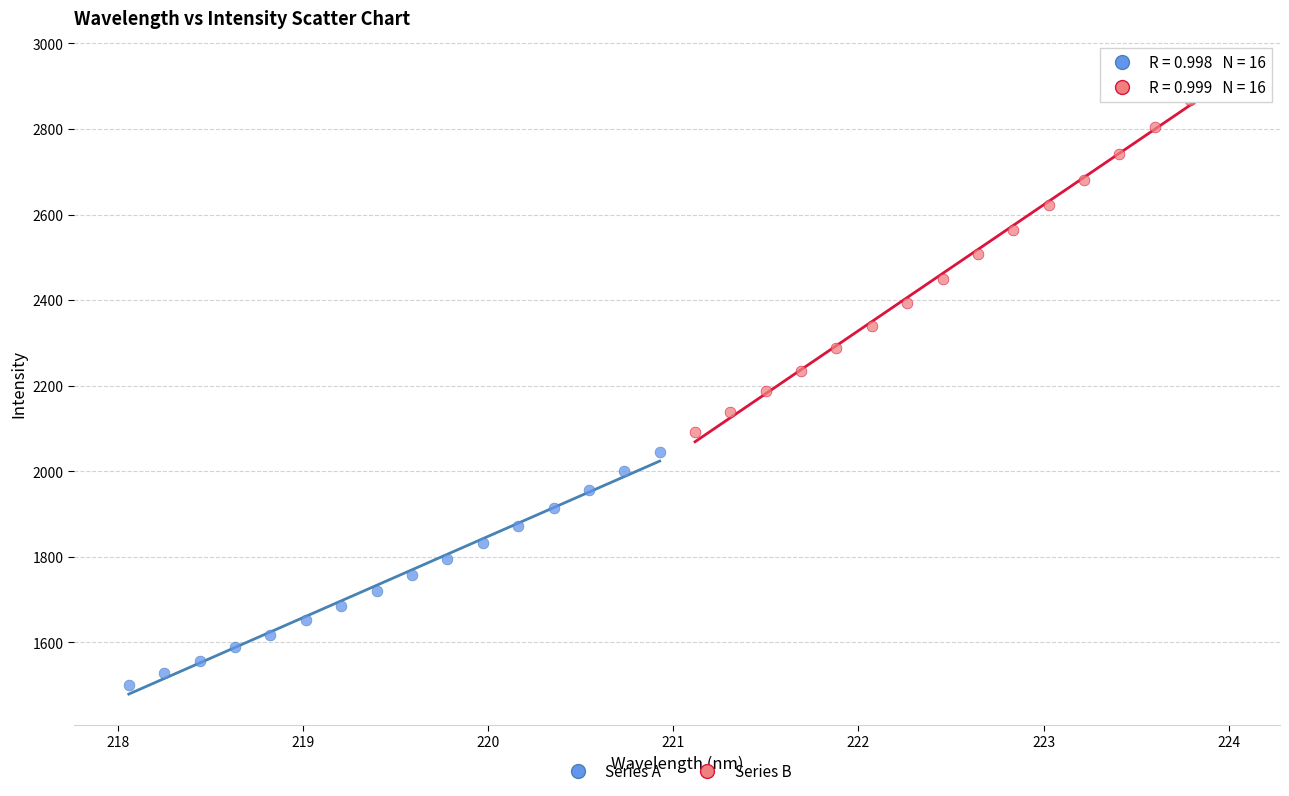

Which series contains the highest Y value?

Series B